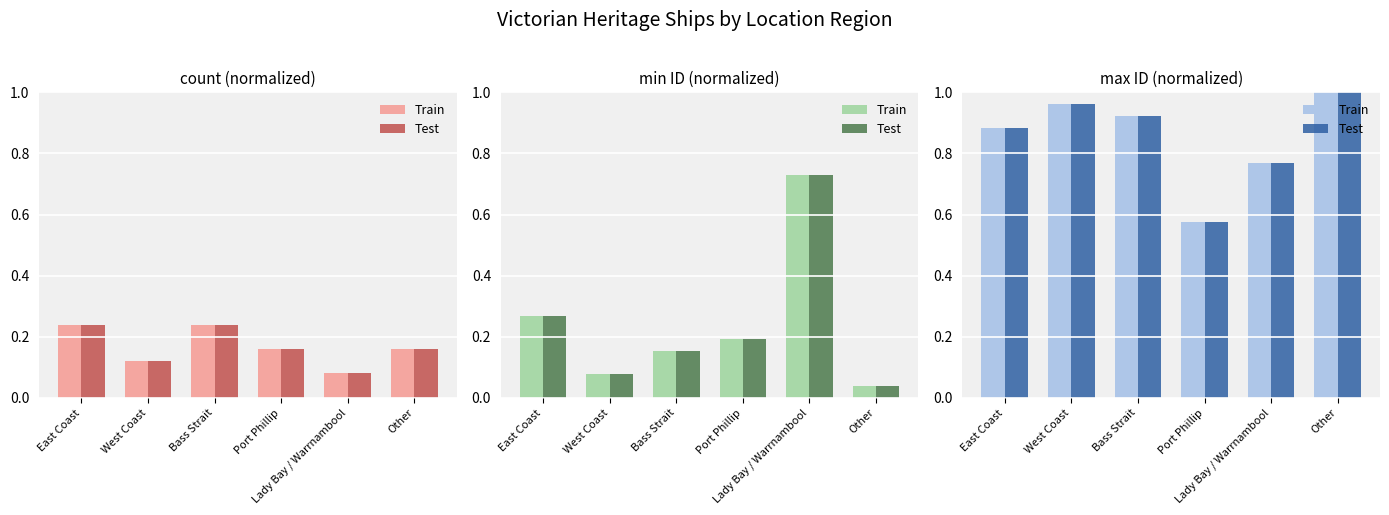

The value of Test at East Coast is 0.9. True or false?

True